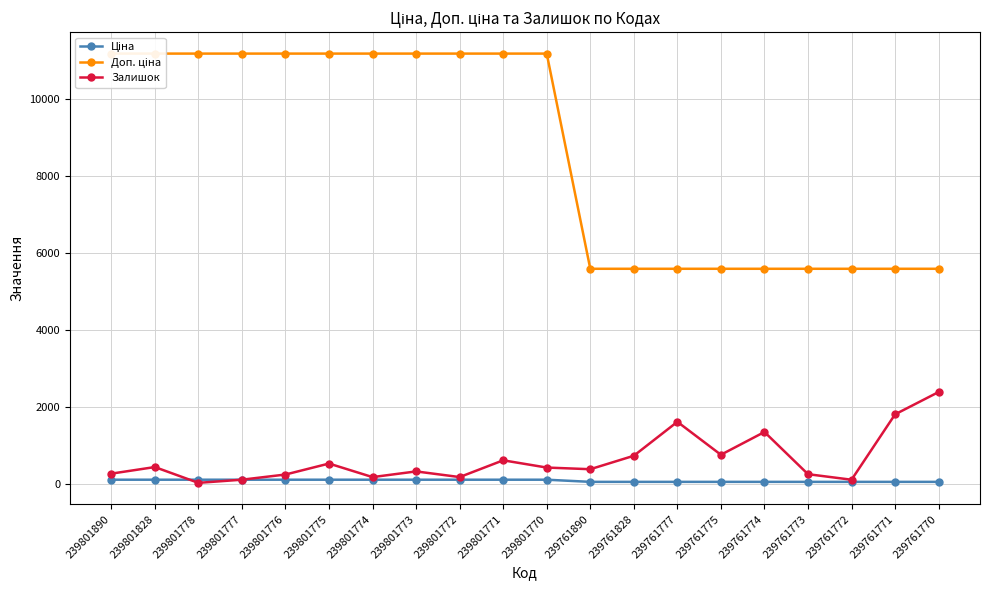

What is the difference between the second highest and second lowest values in the Залишок series?

1697.0